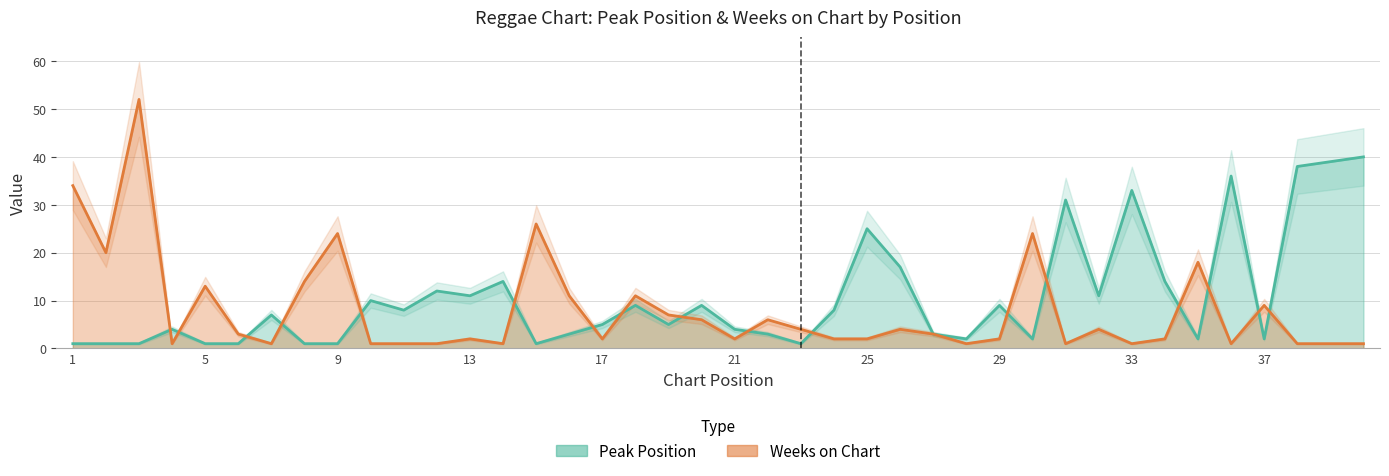

How many lines are shown in the chart?

2